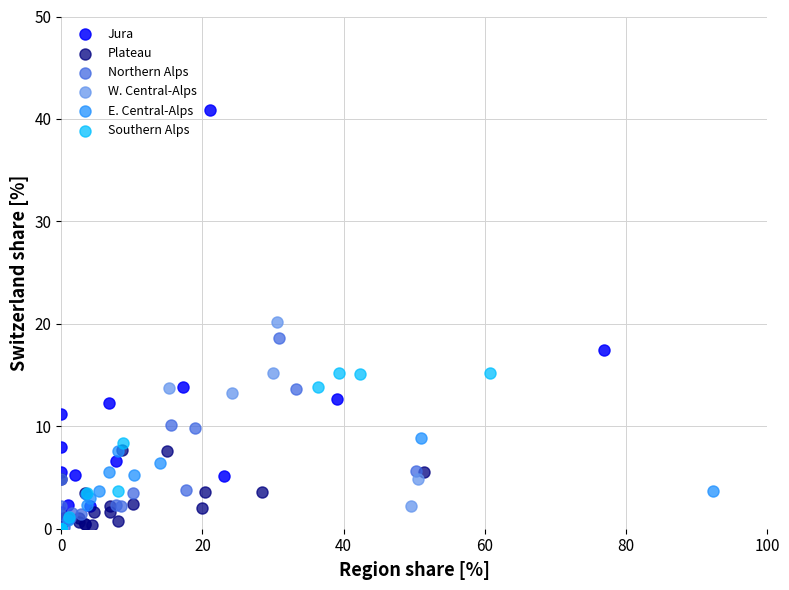

Which series reaches the maximum Y coordinate?

Jura